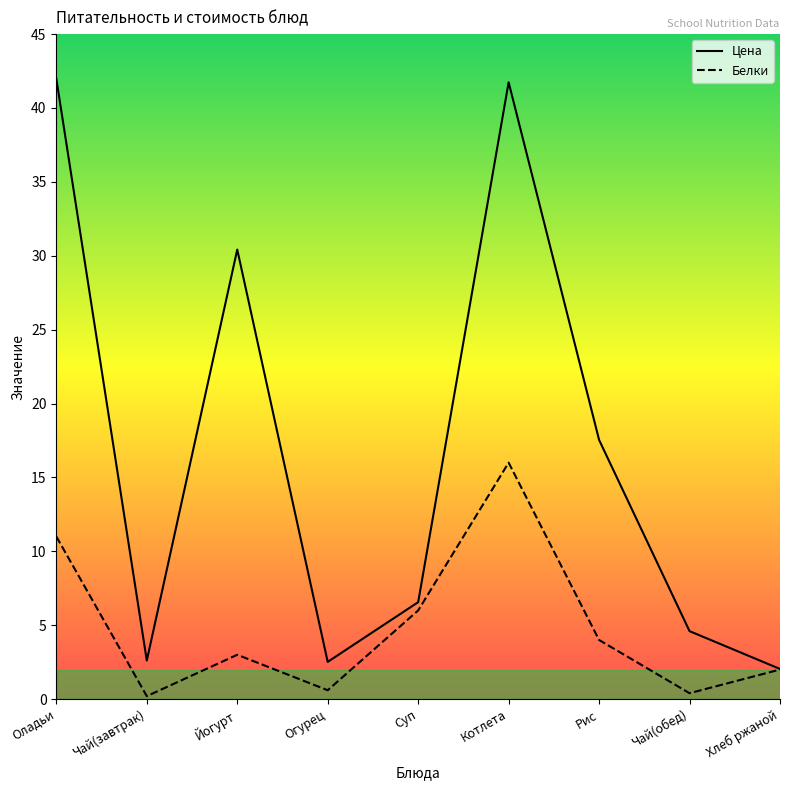

The Цена series shows 2.5 at Огурец. True or false?

True